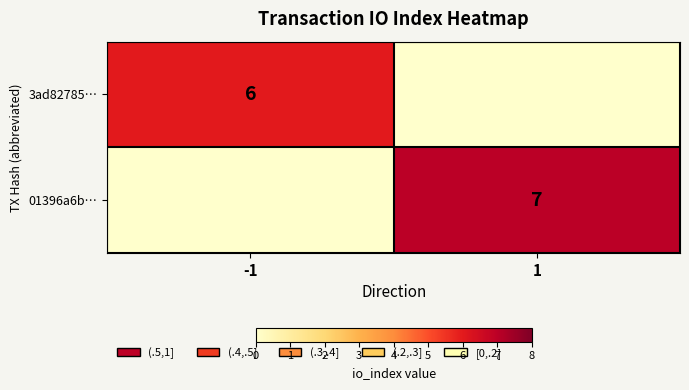

Is the value of 01396a6b… at 1 greater than the value of 3ad82785… at -1?

Yes